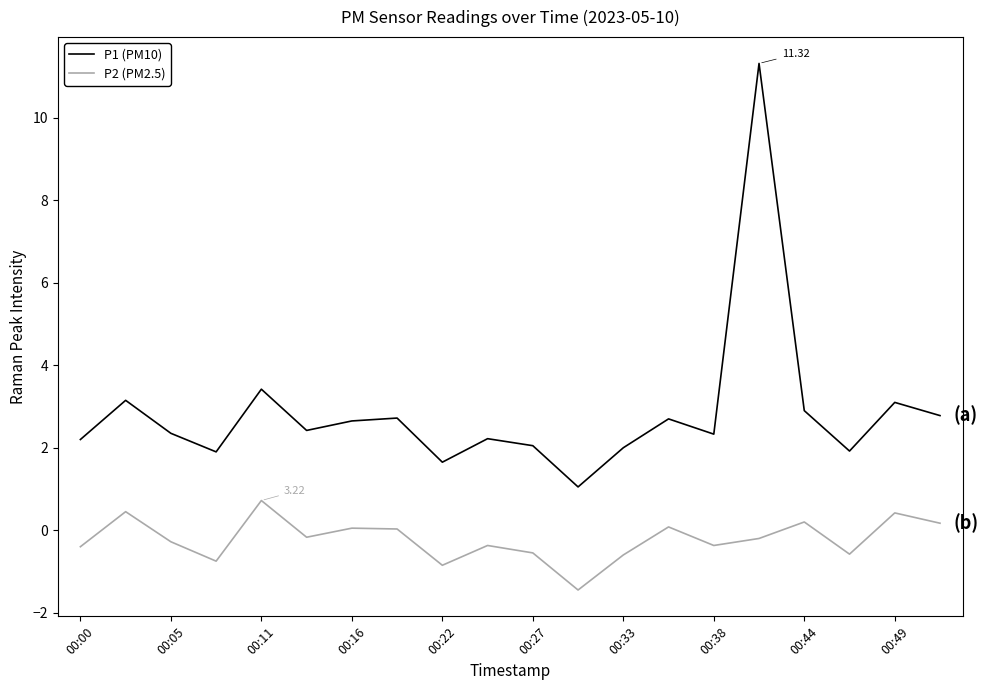

Is this an area chart (filled region under the line)?

No